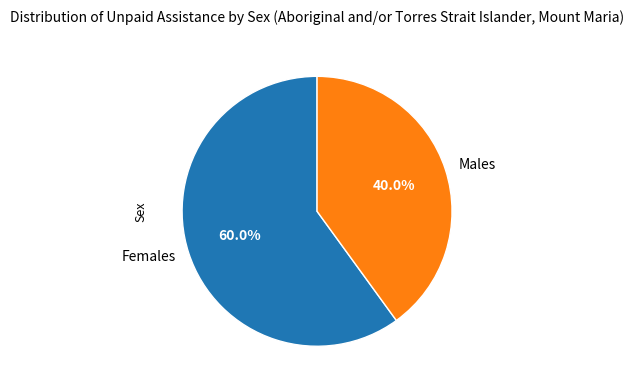

Is it true that Females is 73% of the pie?

False